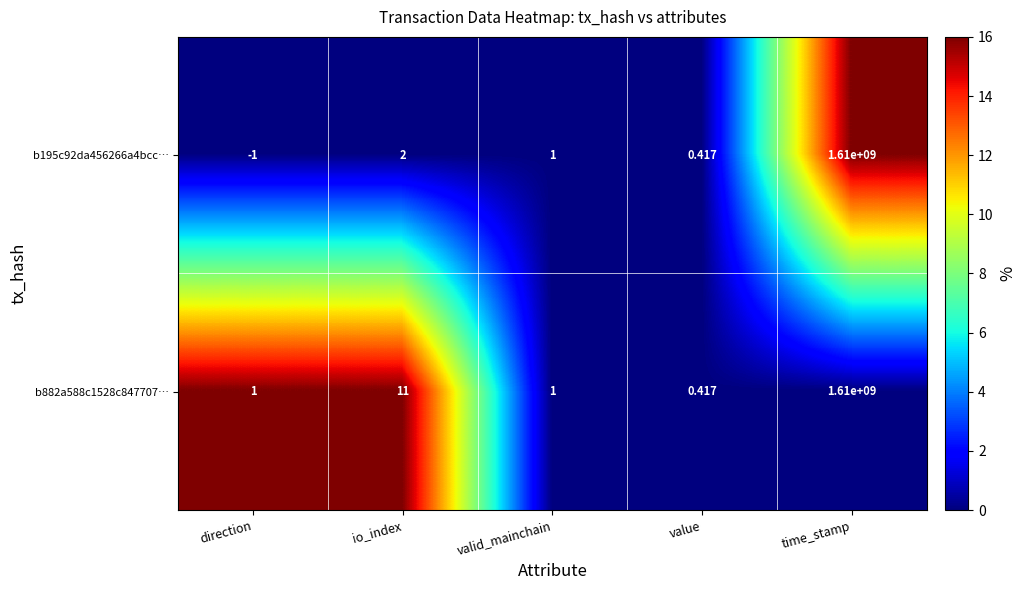

List the labels in order of b195c92da456266a4bcc… value, smallest first.

direction, value, valid_mainchain, io_index, time_stamp